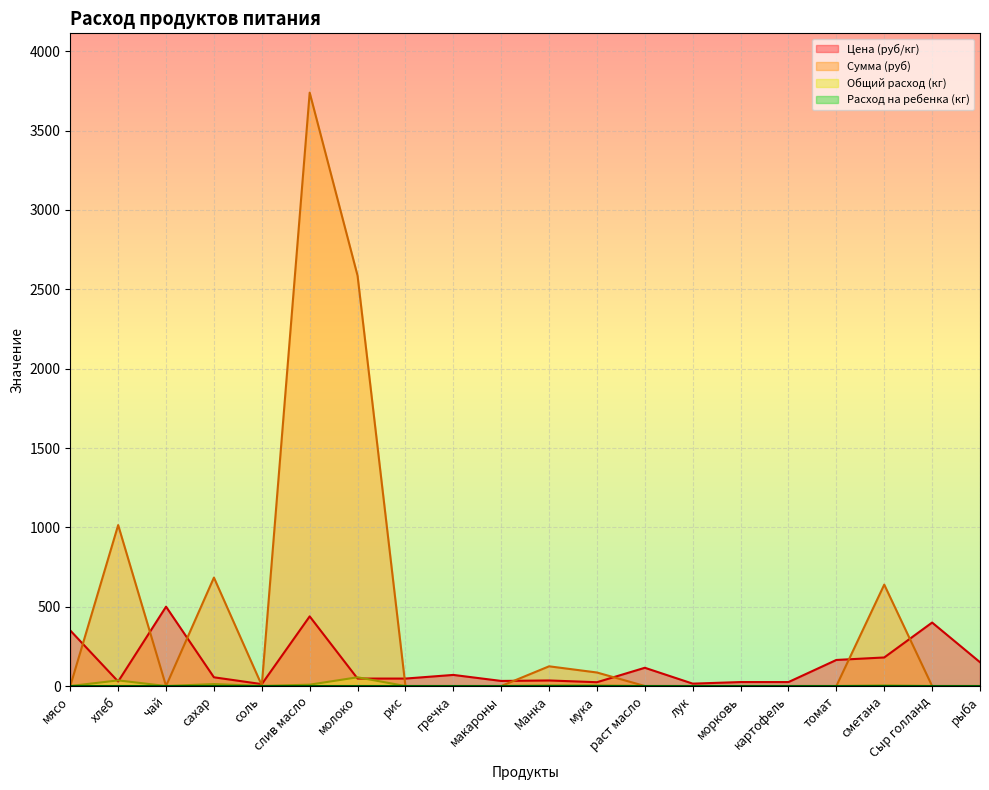

What is the total value across all series at соль?

16.6